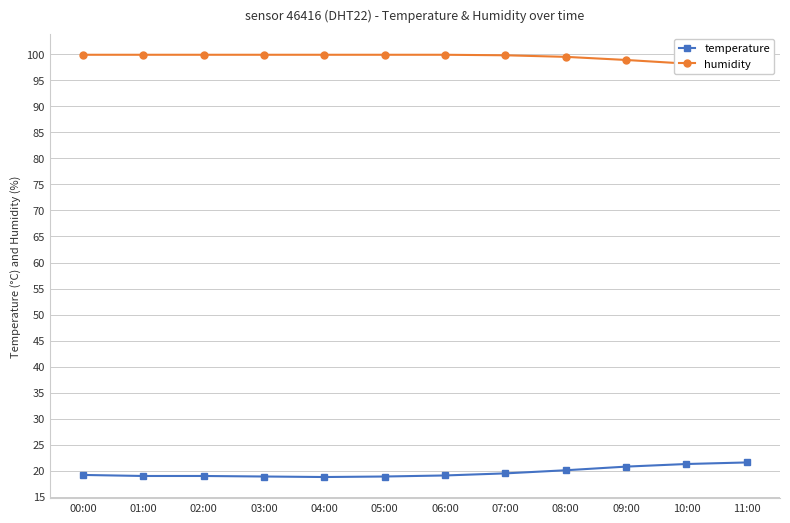

What are all the series names shown in the legend?

temperature, humidity